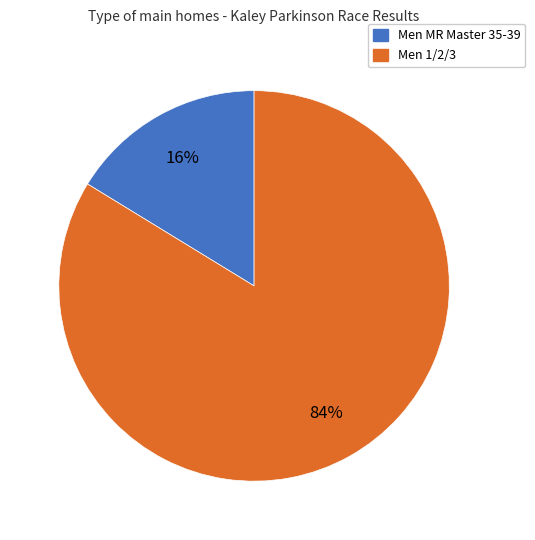

Between Men MR Master 35-39 and Men 1/2/3, which is larger?

Men 1/2/3